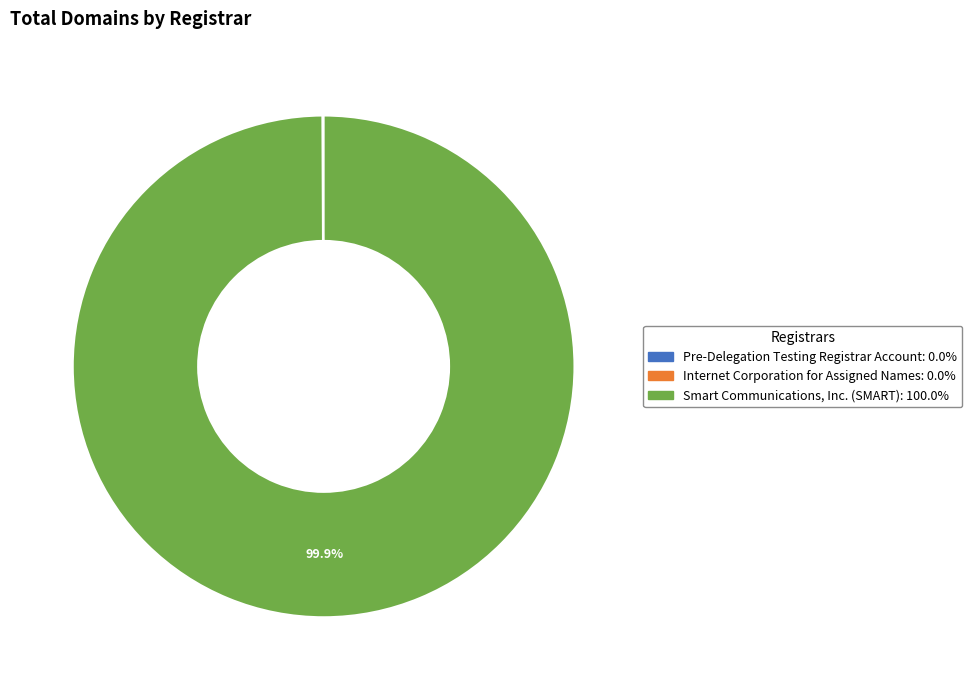

What is the largest slice in the pie chart?

Smart Communications, Inc. (SMART)